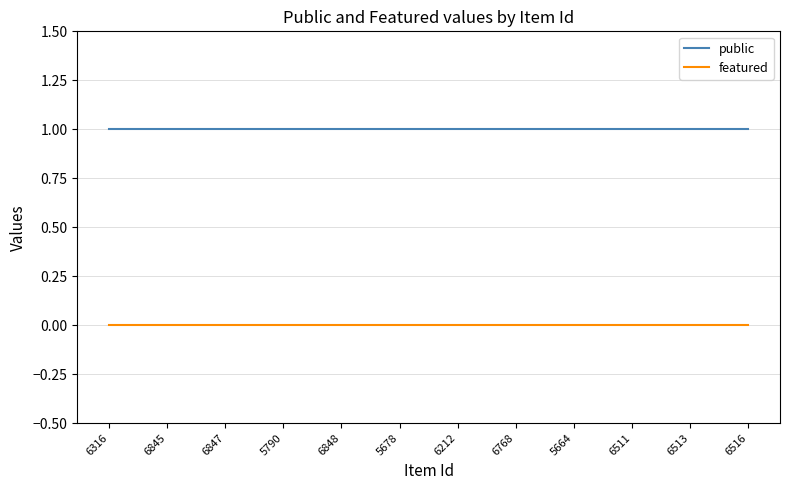

Reading right to left, list all the values displayed in this chart.

public: 6516=1	6513=1	6511=1	5664=1	6768=1	6212=1	5678=1	6848=1	5790=1	6847=1	6845=1	6316=1
featured: 6516=0	6513=0	6511=0	5664=0	6768=0	6212=0	5678=0	6848=0	5790=0	6847=0	6845=0	6316=0